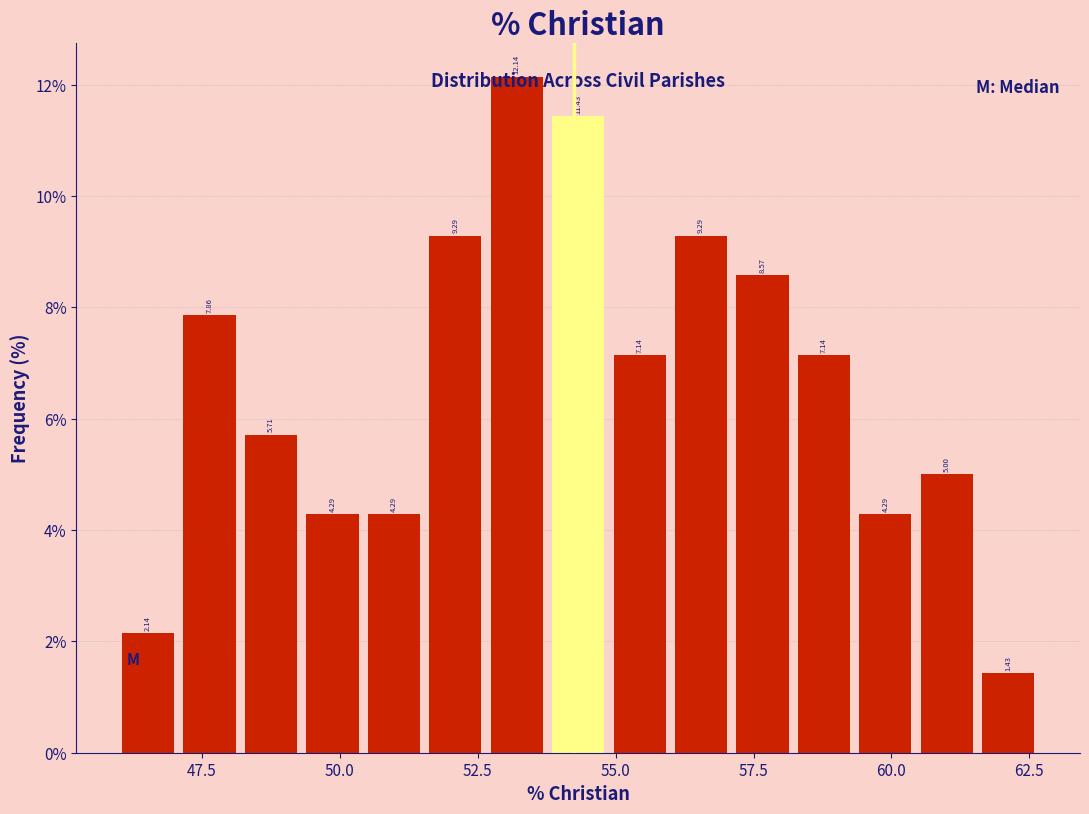

Read against the x-axis, roughly where is the centre of the tallest bar?

53.0